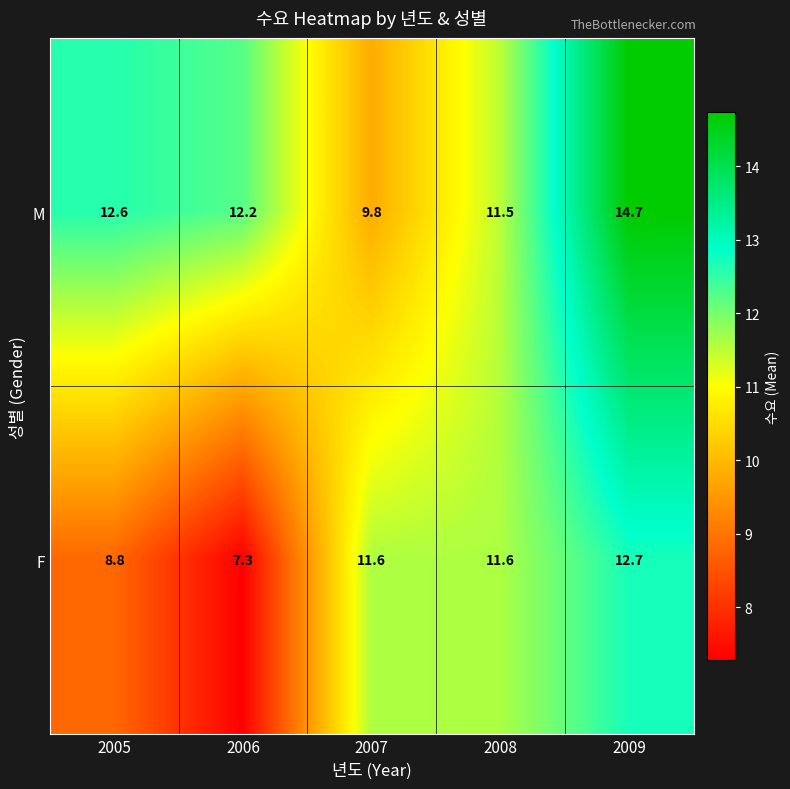

Rank the series at 2007 from highest to lowest value.

F, M